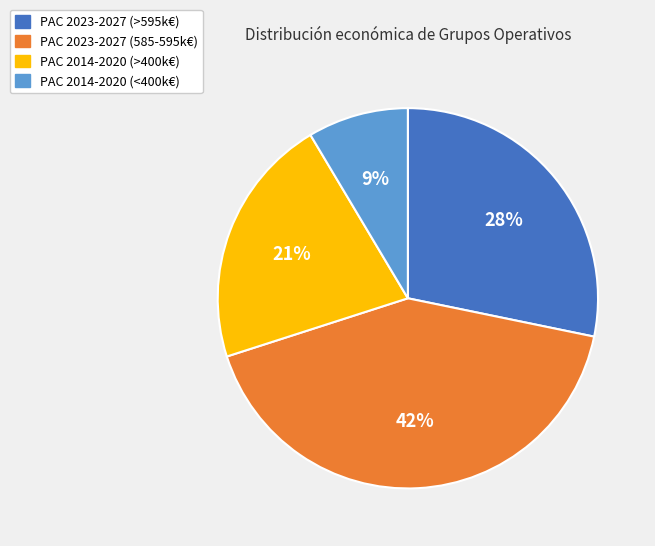

To the nearest percent, what is the average slice percentage?

25%